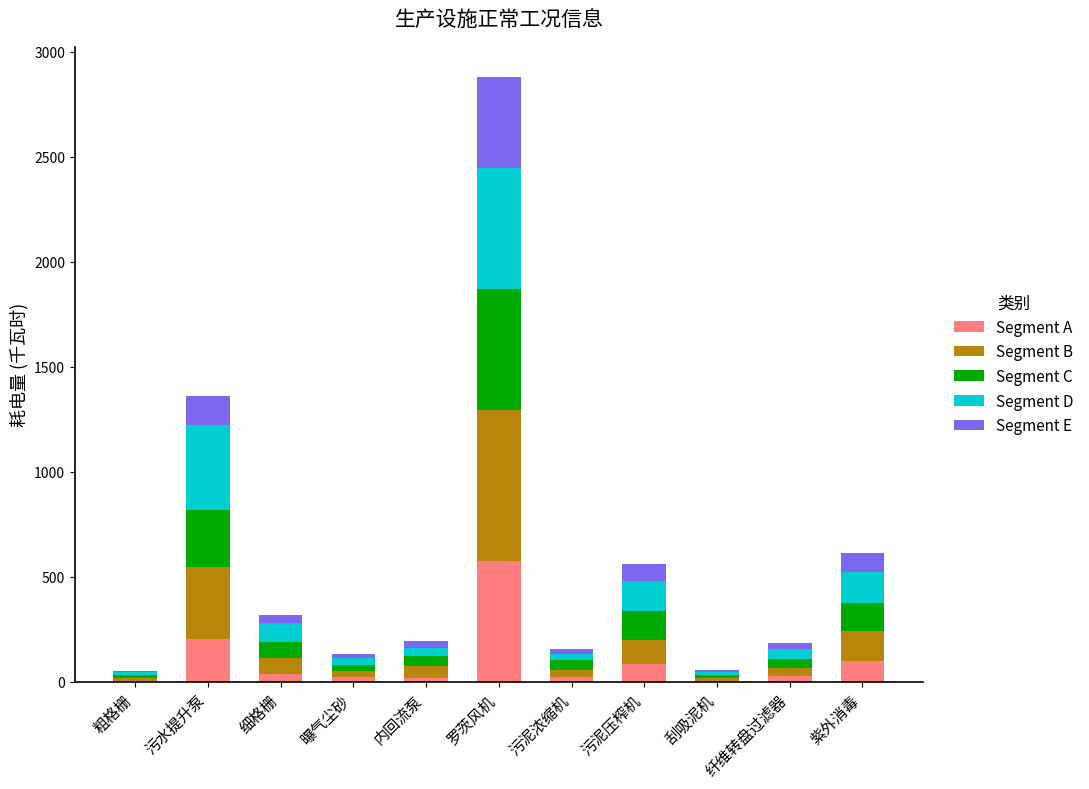

What is the sum of all Segment A values?

1101.0